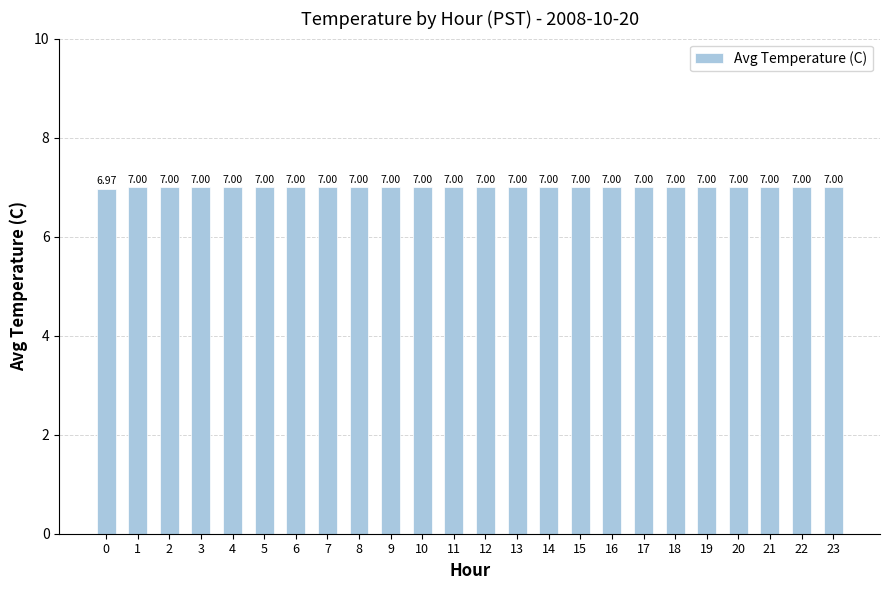

How many values are below 7?

1